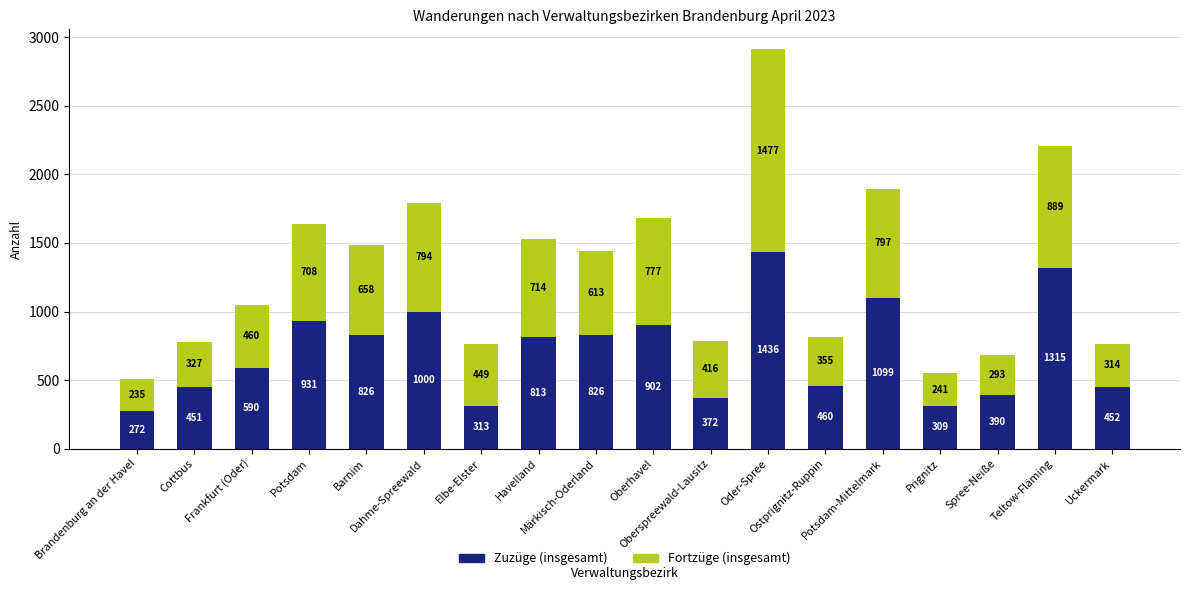

What is the total value across all series at Ostprignitz-Ruppin?

815